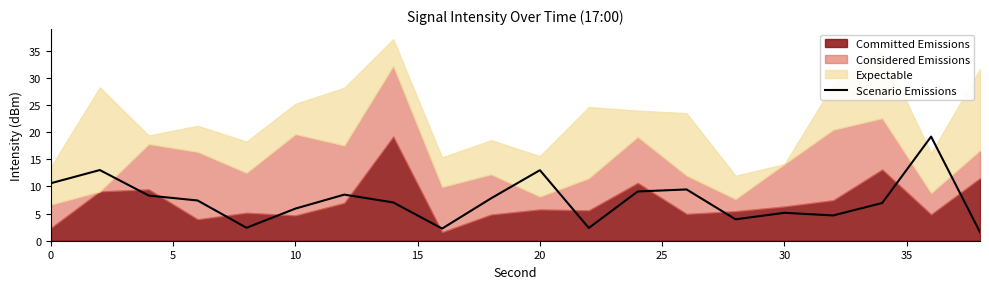

Is it true that Scenario Emissions equals 13.0 at 20?

True